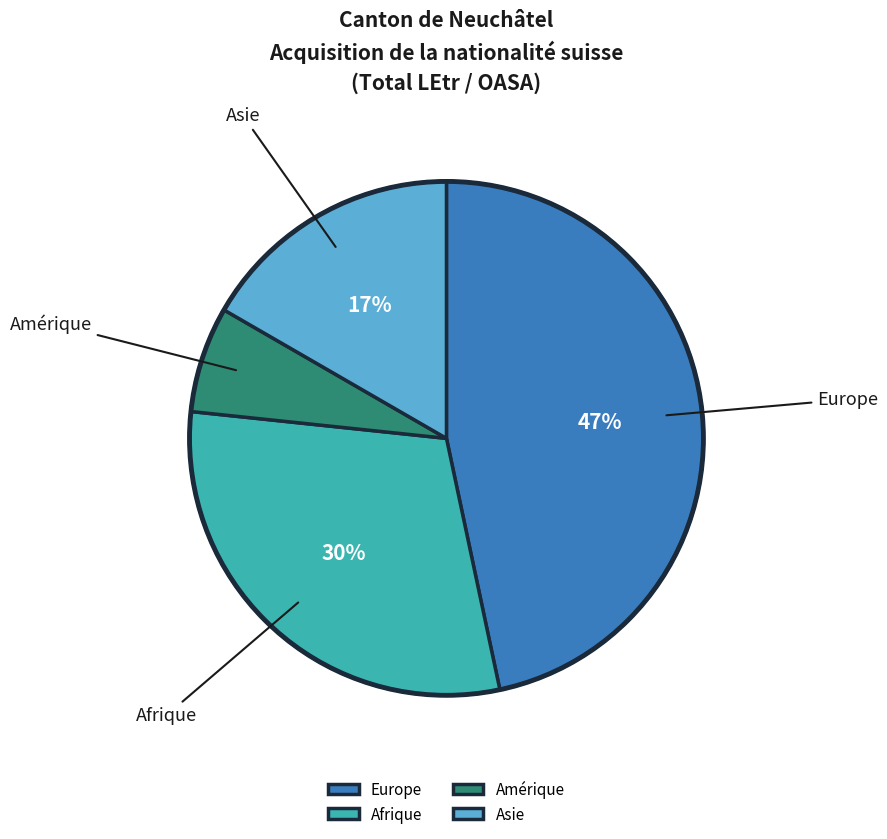

Rank the categories by value from lowest to highest.

Amérique, Asie, Afrique, Europe